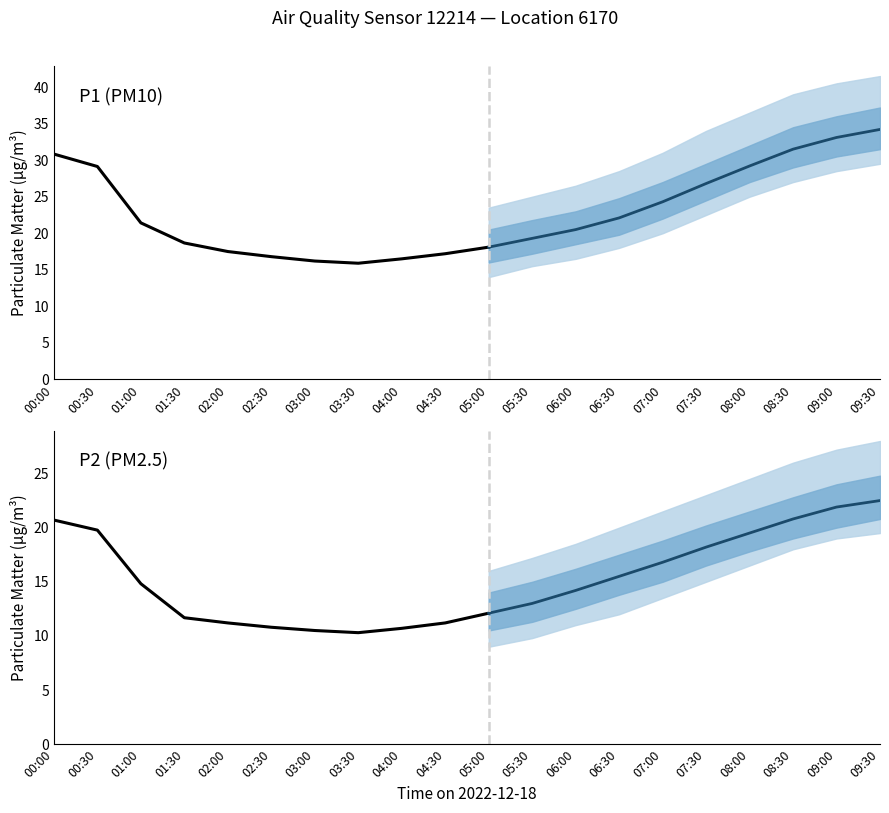

Which series changed the most between 06:30 and 09:30?

P1